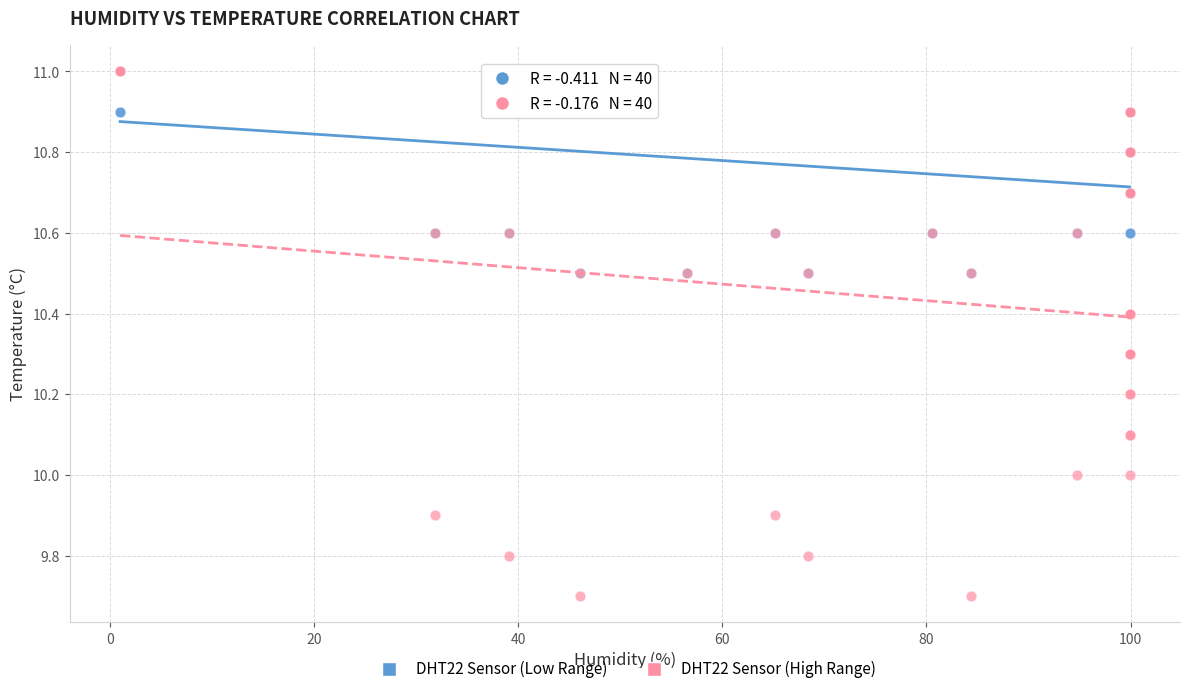

Which series reaches the minimum Y coordinate?

DHT22 Sensor (High Range)